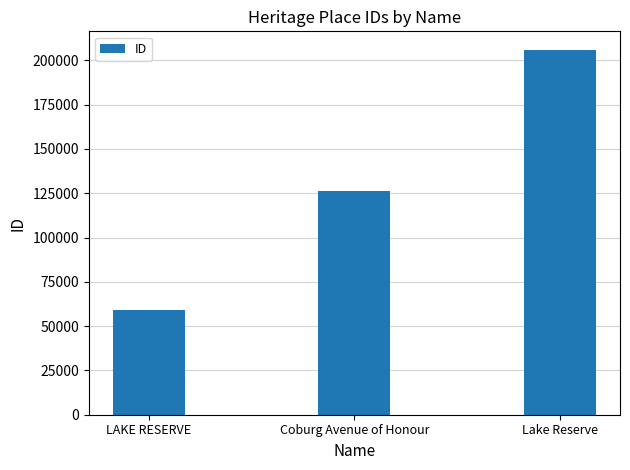

What is the ratio of the value at Lake Reserve to the value at Coburg Avenue of Honour?

1.6